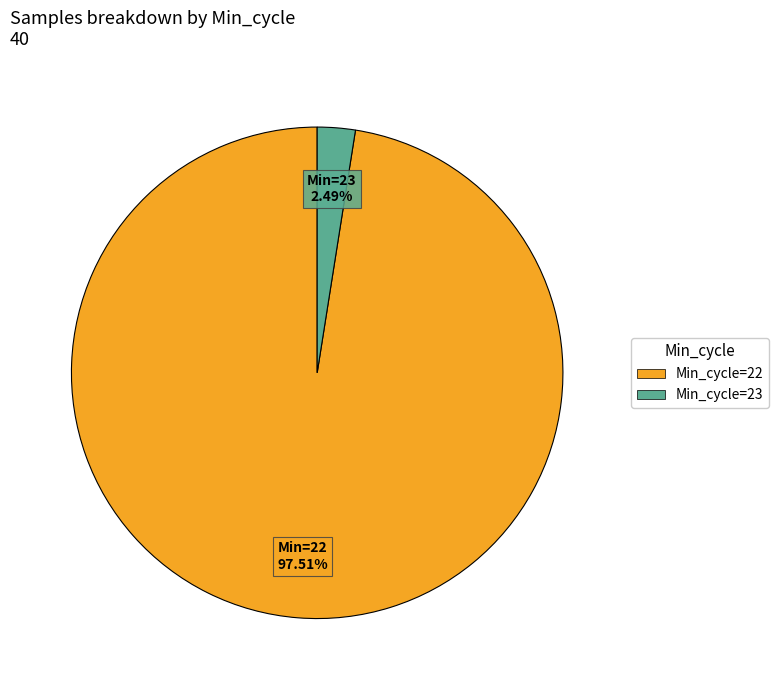

Is there any slice that represents more than half of the pie?

Yes